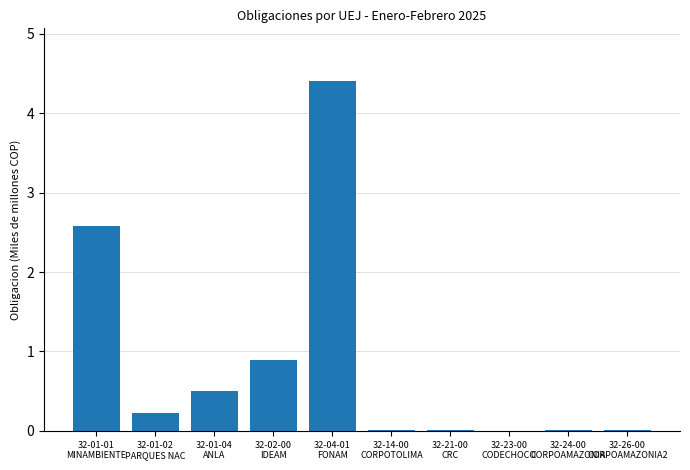

What is the sum of all values?

8.7